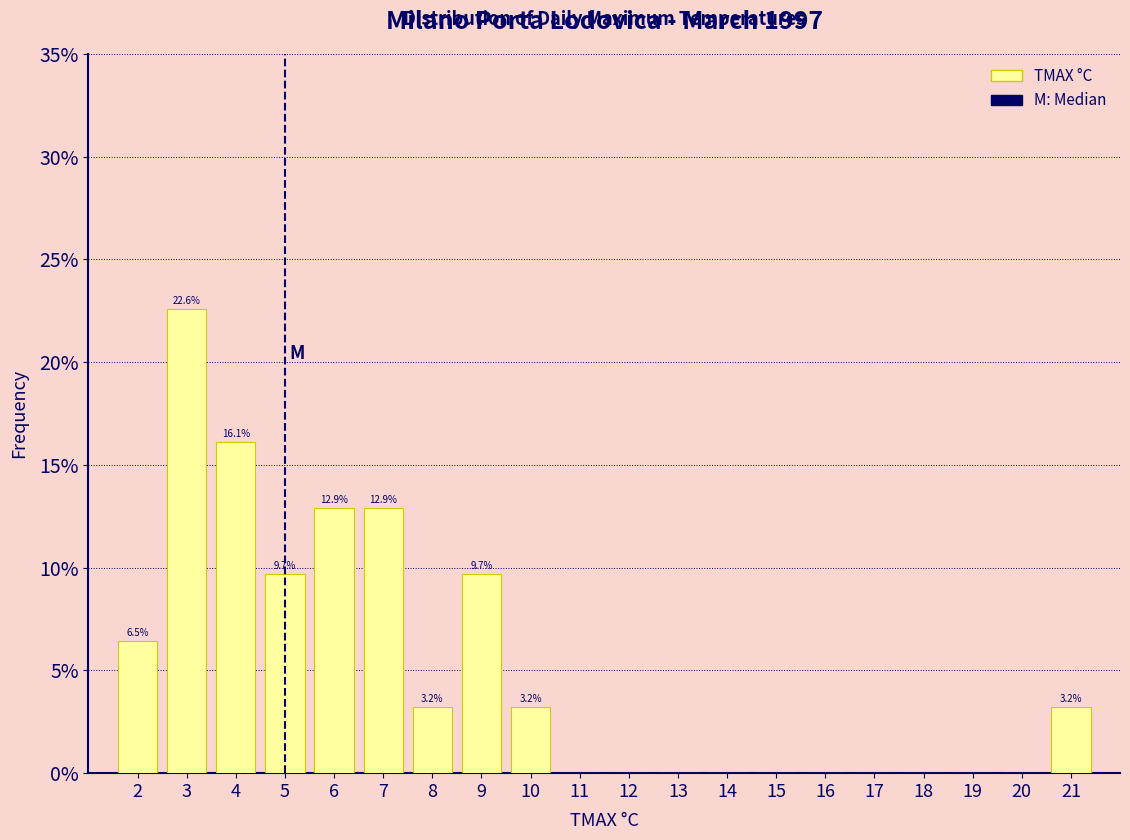

Over which range of the x-axis is the bar tallest?

2.5 to 3.5